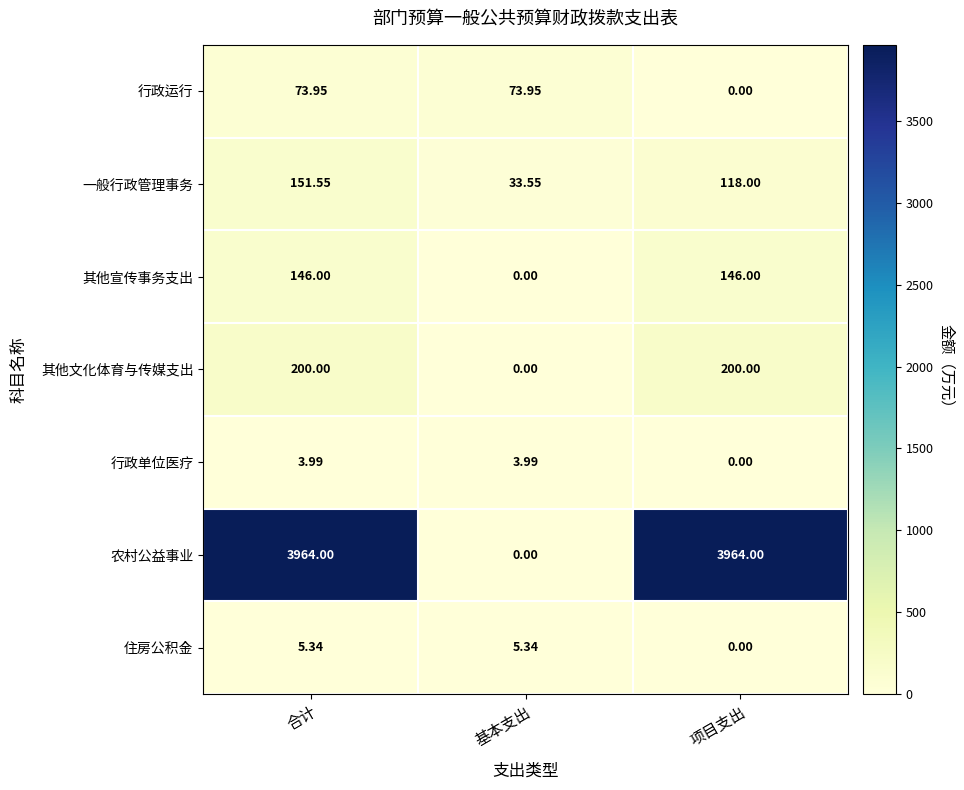

Where is 一般行政管理事务 nearest to the value 92?

项目支出